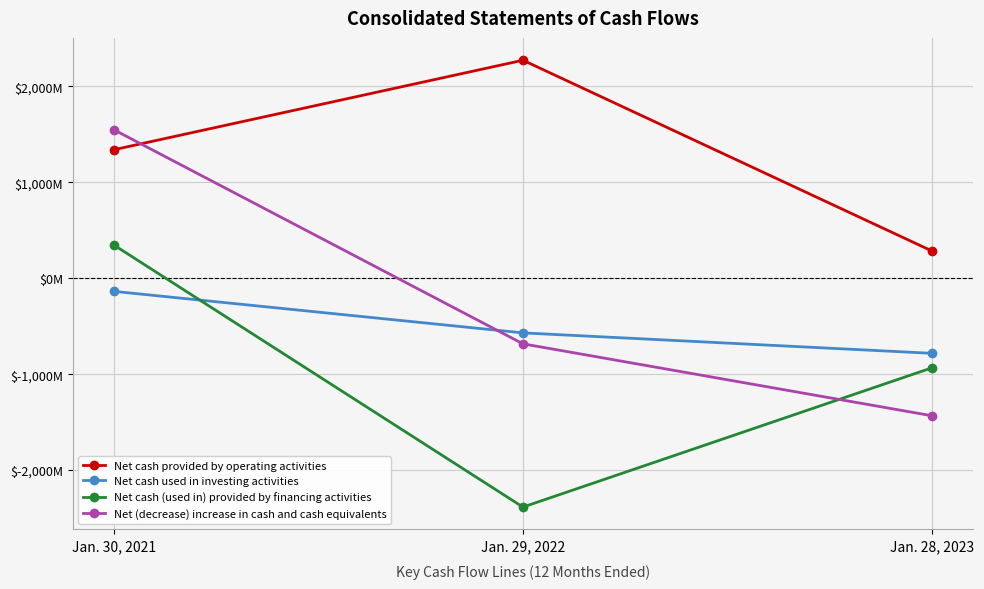

What is the difference between the maximum and minimum values in the Net cash provided by operating activities series?

1989